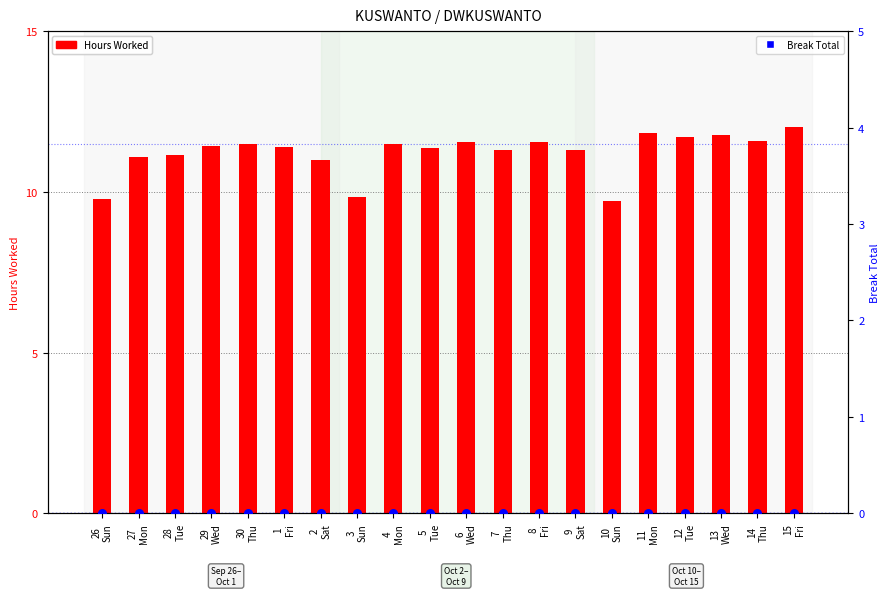

Which series has the largest Y range (max minus min)?

Hours Worked